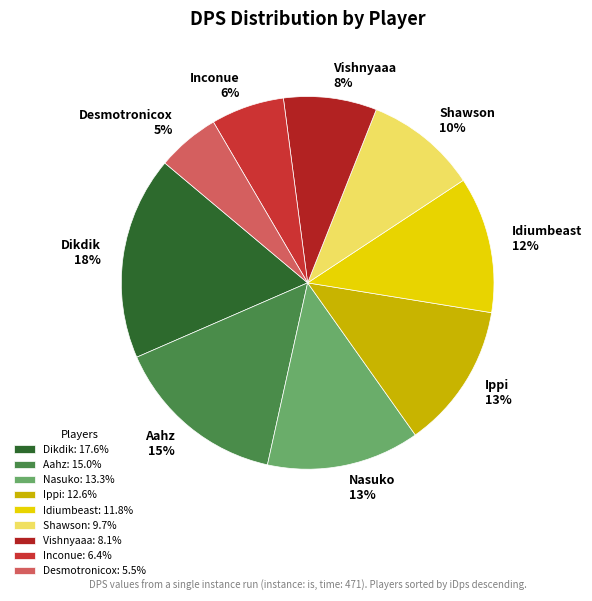

To the nearest percent, what portion does Inconue represent?

6%